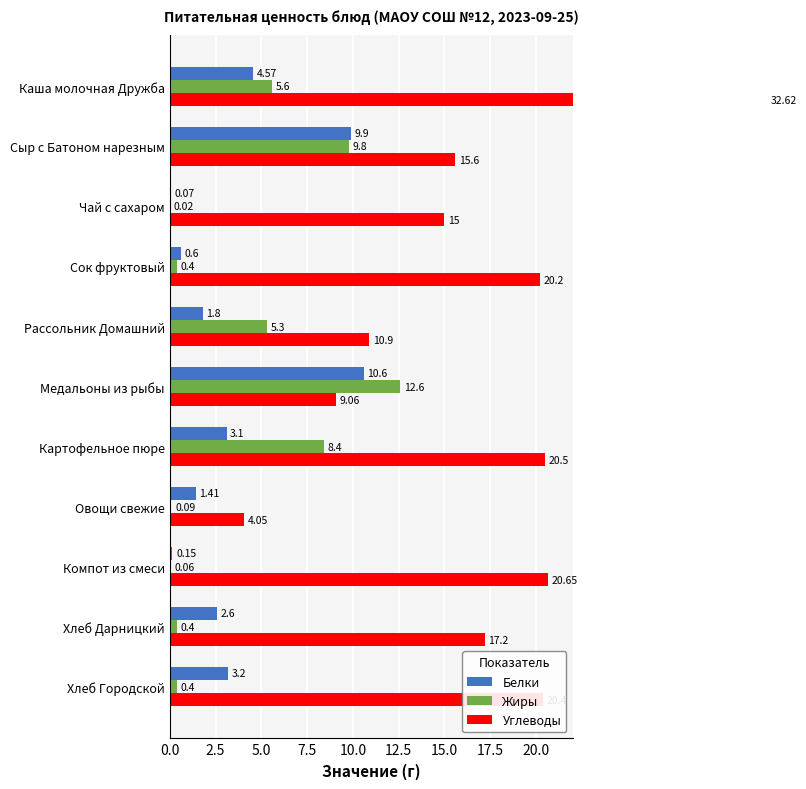

List the series in order of their peak value, highest first.

Углеводы, Жиры, Белки